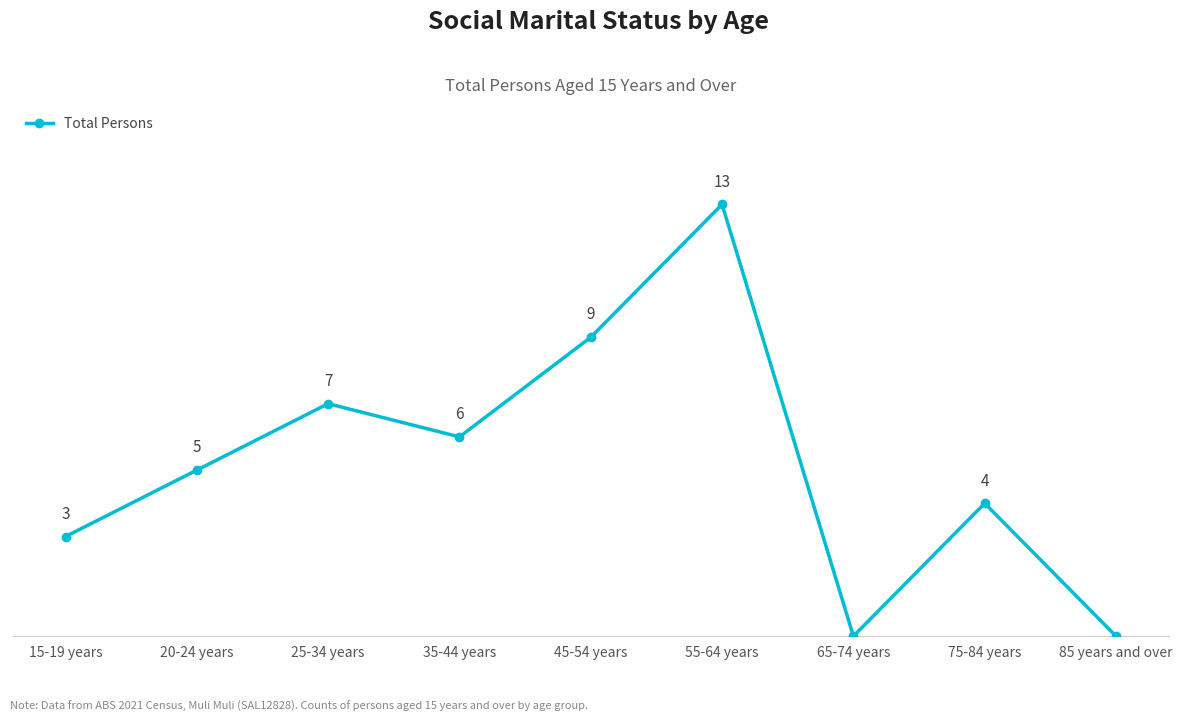

Which has a higher value, 25-34 years or 45-54 years?

45-54 years